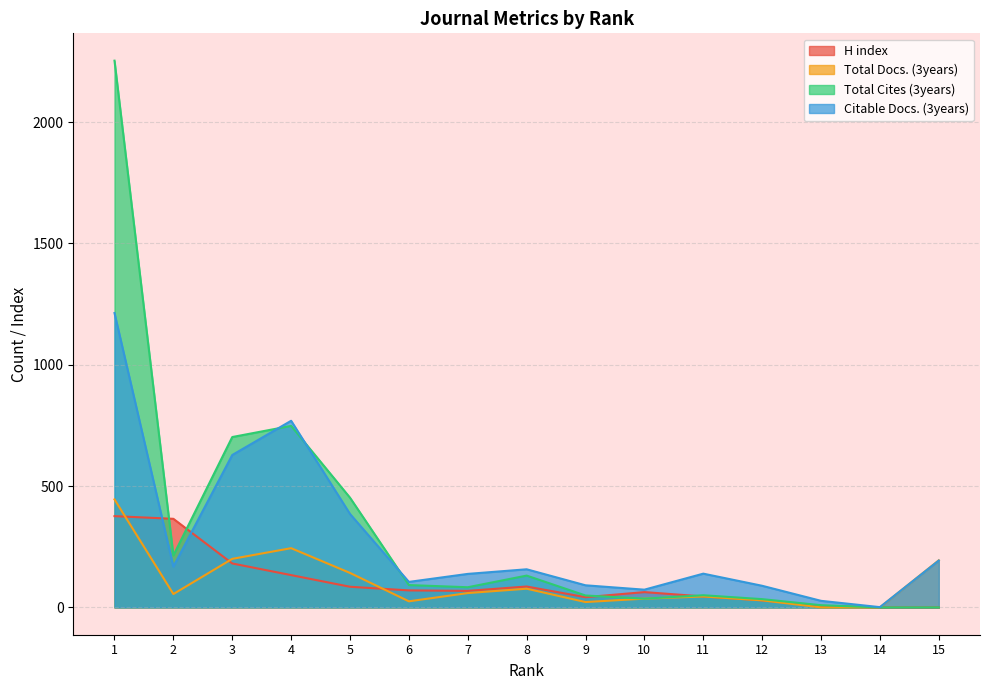

Reading left to right, extract all data points from this chart.

H index: 1=376	2=365	3=181	4=133	5=85	6=70	7=68	8=86	9=42	10=63	11=45	12=29	13=6	14=0	15=0
Total Docs. (3years): 1=445	2=55	3=200	4=244	5=142	6=25	7=59	8=77	9=22	10=36	11=45	12=29	13=0	14=0	15=194
Total Cites (3years): 1=2253	2=214	3=702	4=748	5=452	6=92	7=83	8=131	9=49	10=36	11=50	12=34	13=9	14=0	15=0
Citable Docs. (3years): 1=1213	2=168	3=628	4=769	5=385	6=105	7=138	8=157	9=91	10=73	11=139	12=89	13=27	14=1	15=193